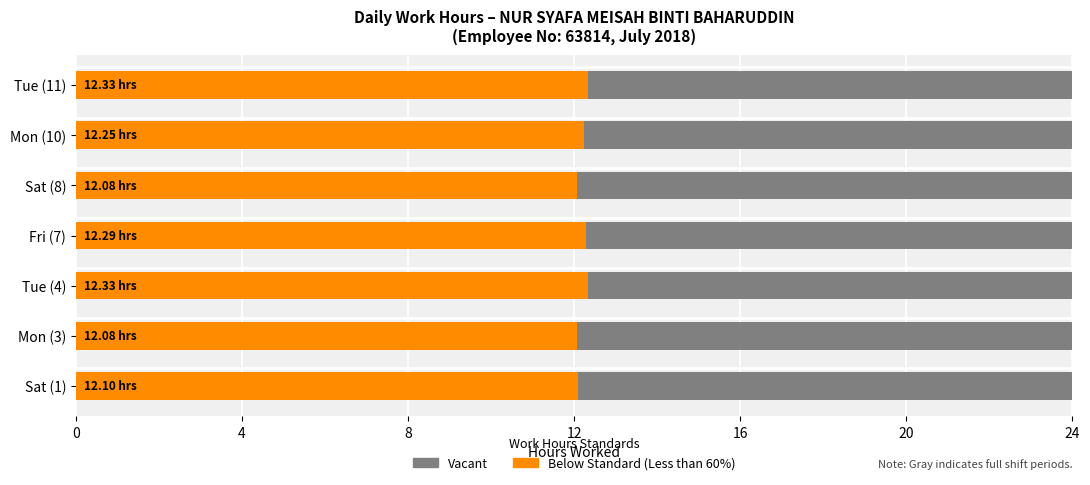

Which series has the largest range (max minus min)?

Below Standard (Less than 60%)